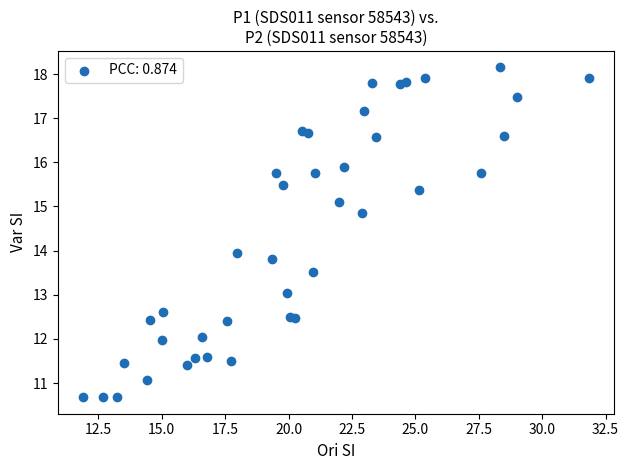

What is the range of X values (max minus min)?

20.0